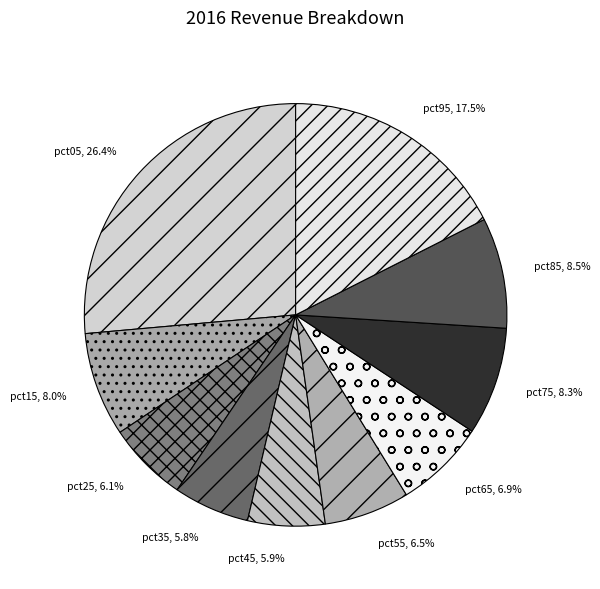

Which category has the biggest portion of the pie?

pct05